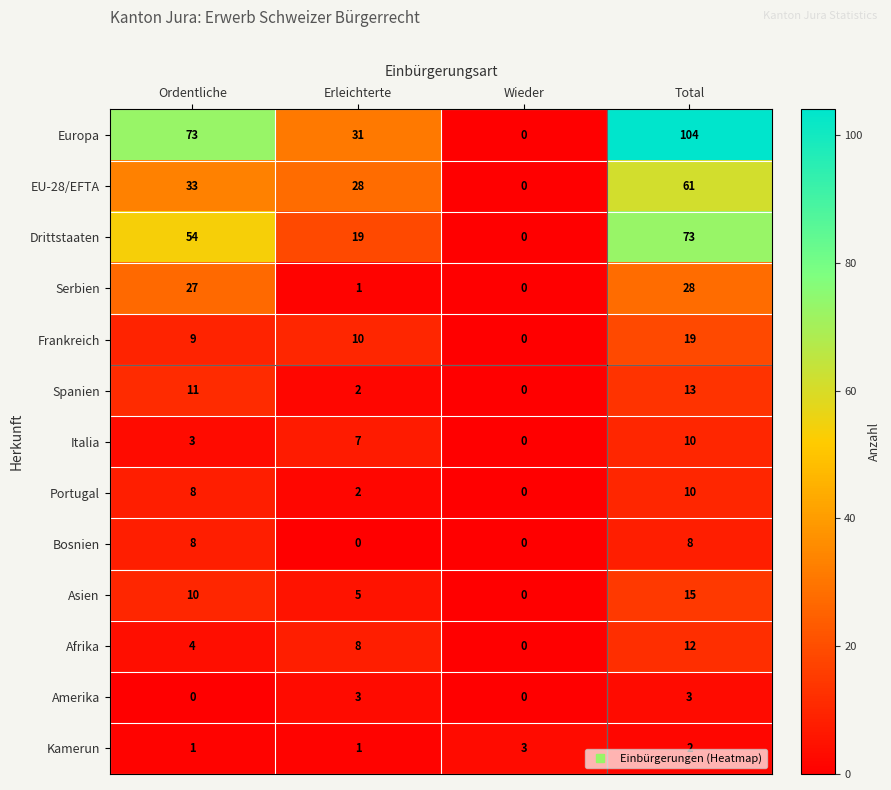

Rank the categories by Portugal value from highest to lowest.

Total, Ordentliche, Erleichterte, Wieder